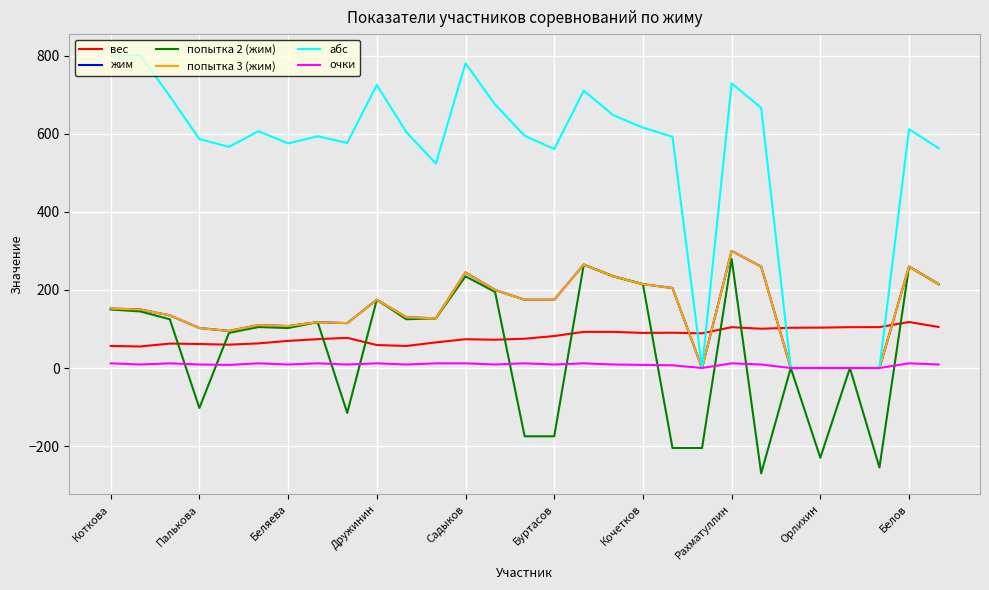

True or false: попытка 3 (жим) has more than 1 interior local peaks.

True